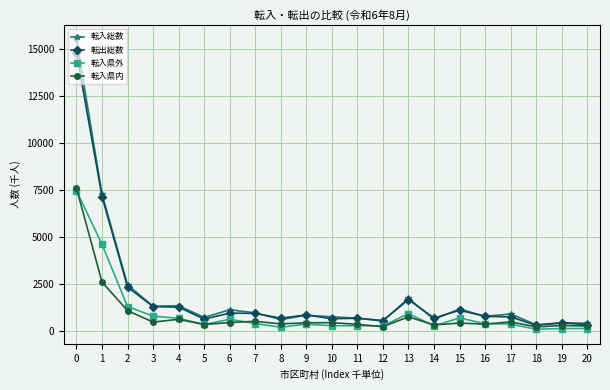

Is the value of 転入県外 at 10 greater than the value of 転入総数 at 9?

No